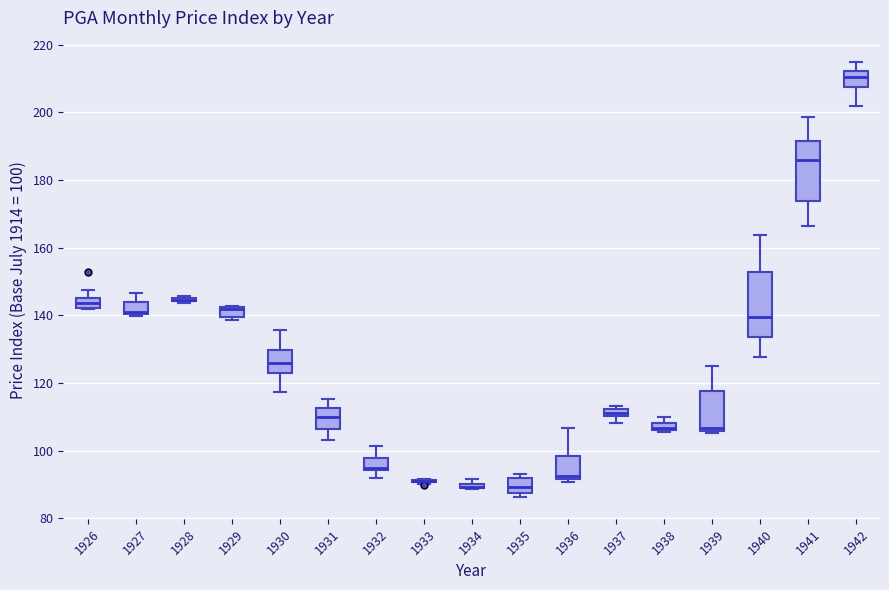

Where is the lower edge of the box at x = 1929 on the y-axis? The values are not printed on the chart, so give them approximately, as read against the axis.

140